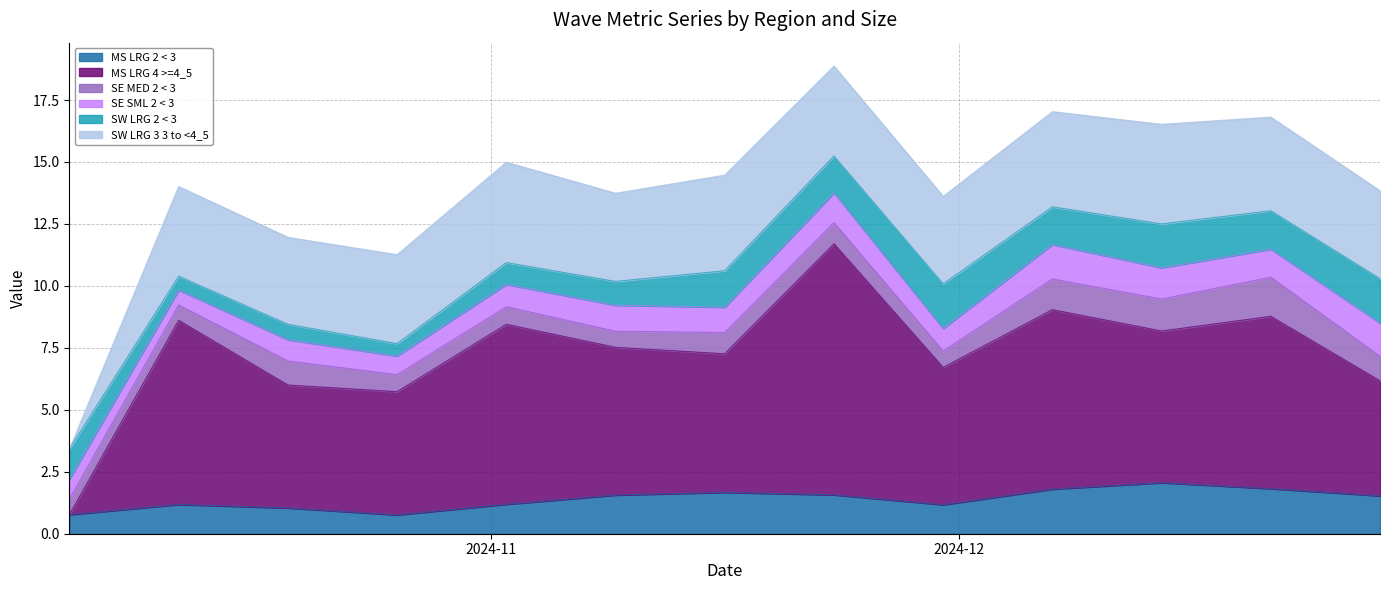

What is the label of the 13th point from the left?

2024-12-28